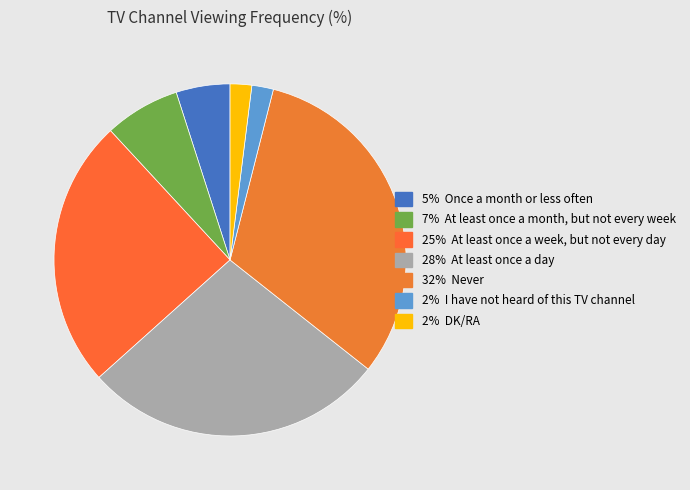

Count the number of slices in the pie.

7